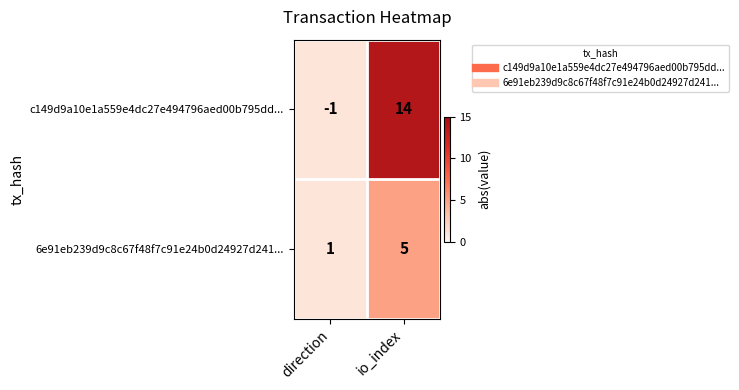

Read the c149d9a10e1a559e4dc27e494796aed00b795dd... value at io_index, to the nearest 5.

15